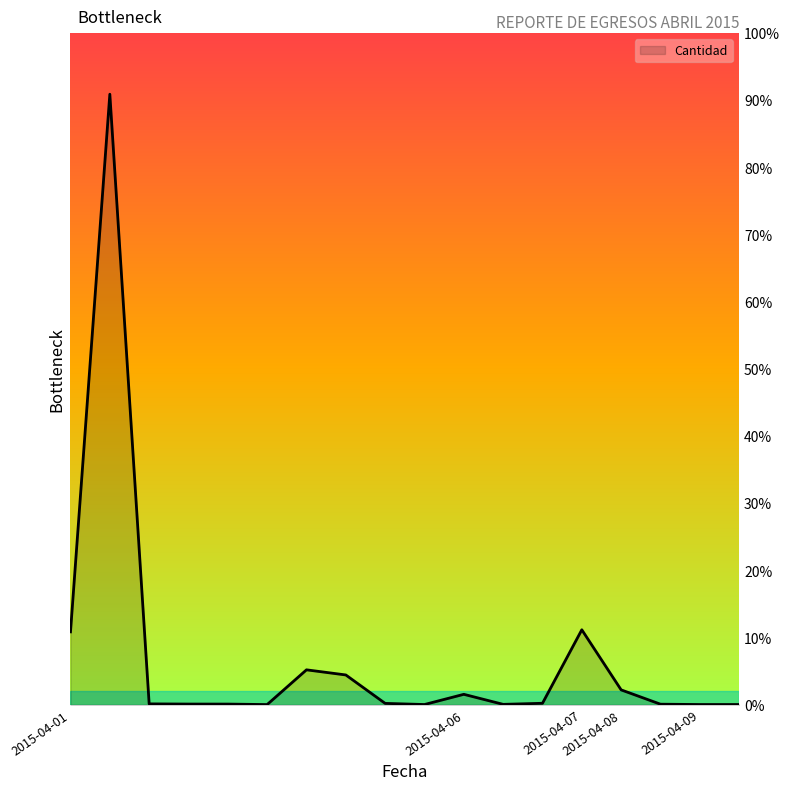

What is the difference between the maximum and minimum values?

90.9